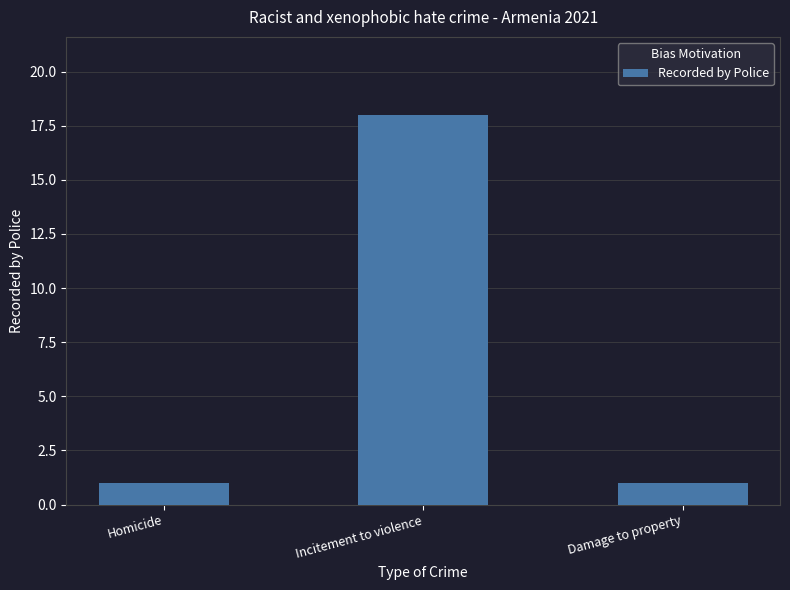

Reading left to right, list all the values displayed in this chart.

1	18	1